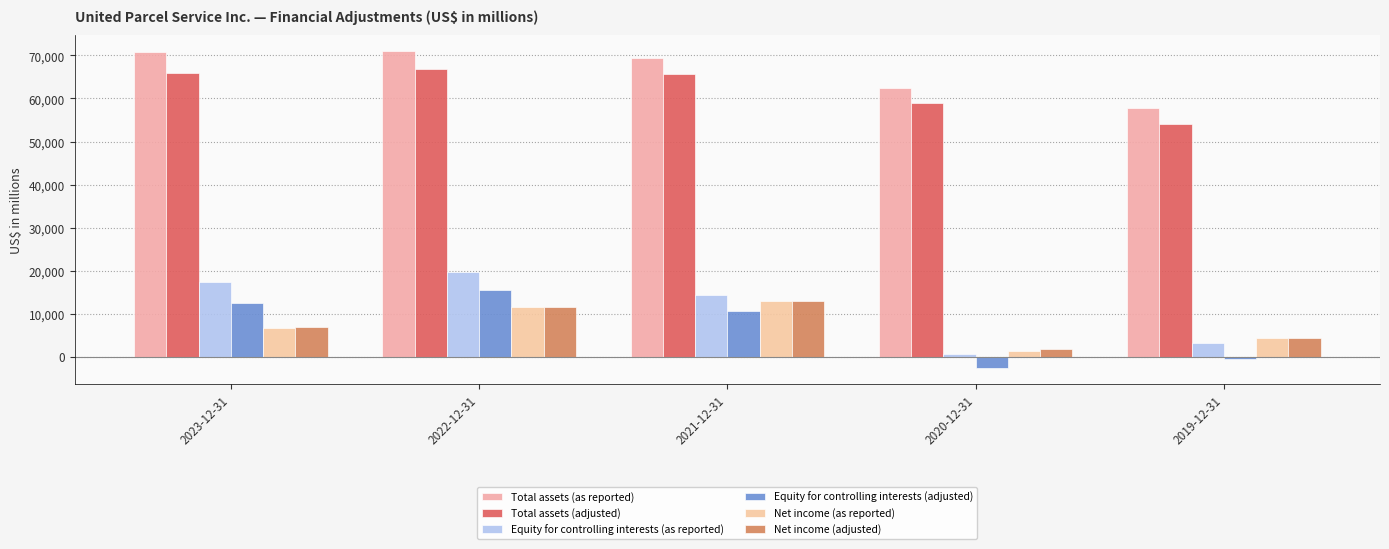

What position from the left is 2023-12-31?

1